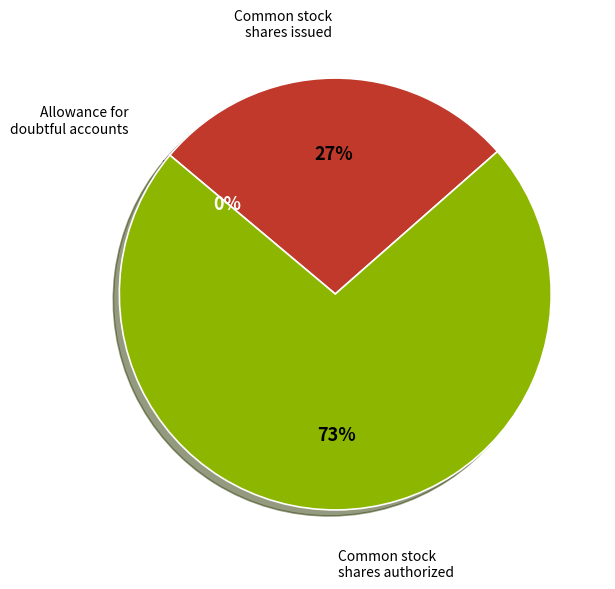

To the nearest percent, what is the difference between the largest and smallest slice percentages?

73%